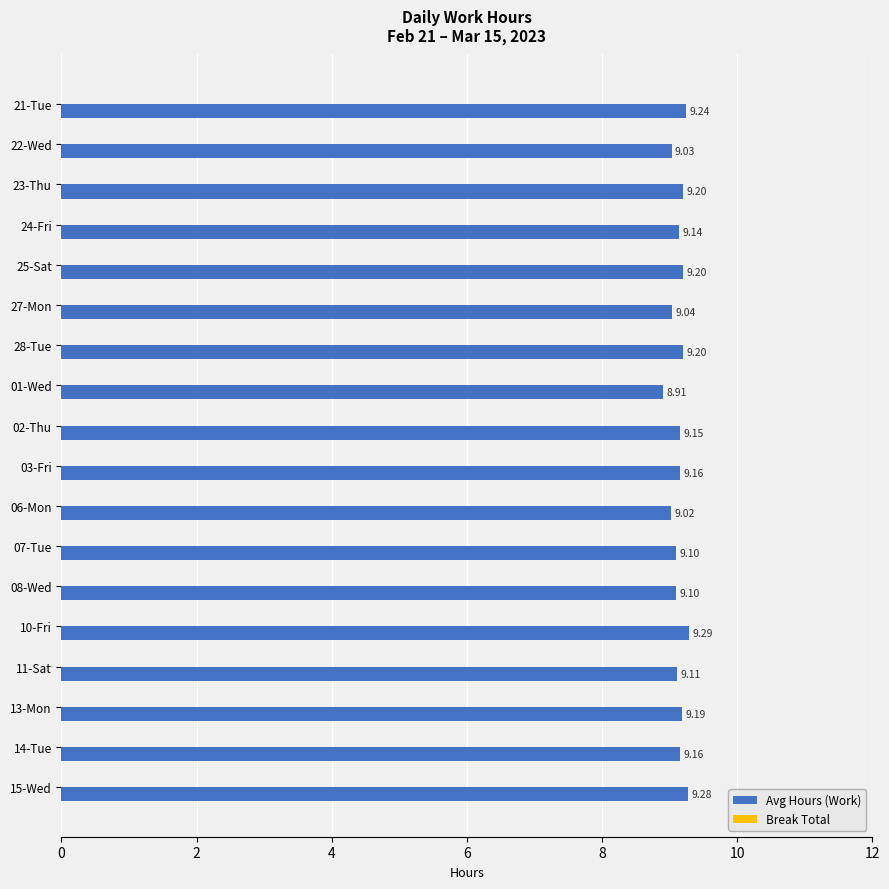

What is the difference between the maximum and minimum values?

0.4